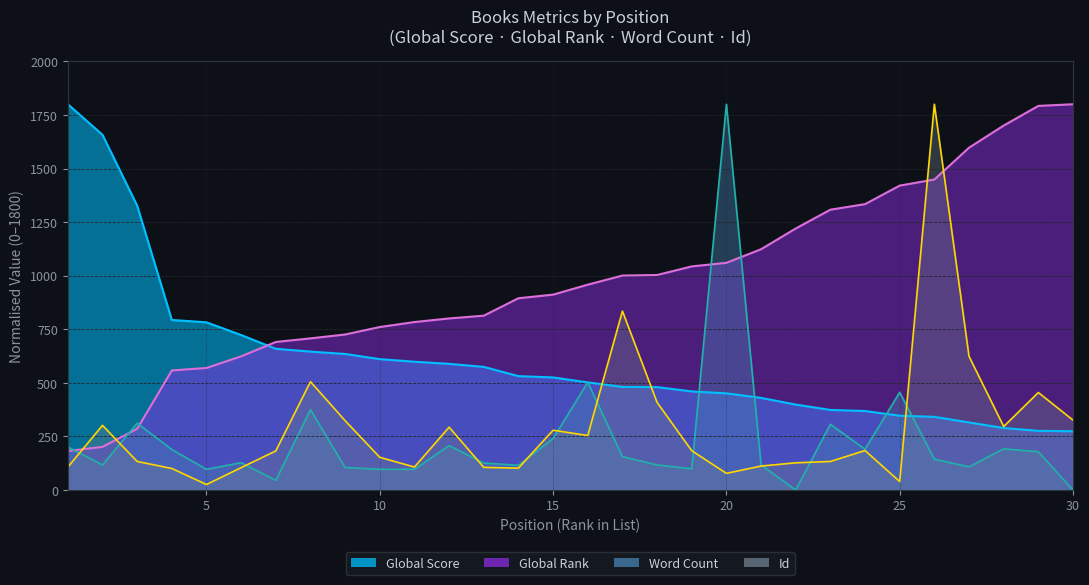

How many lines are shown in the chart?

4